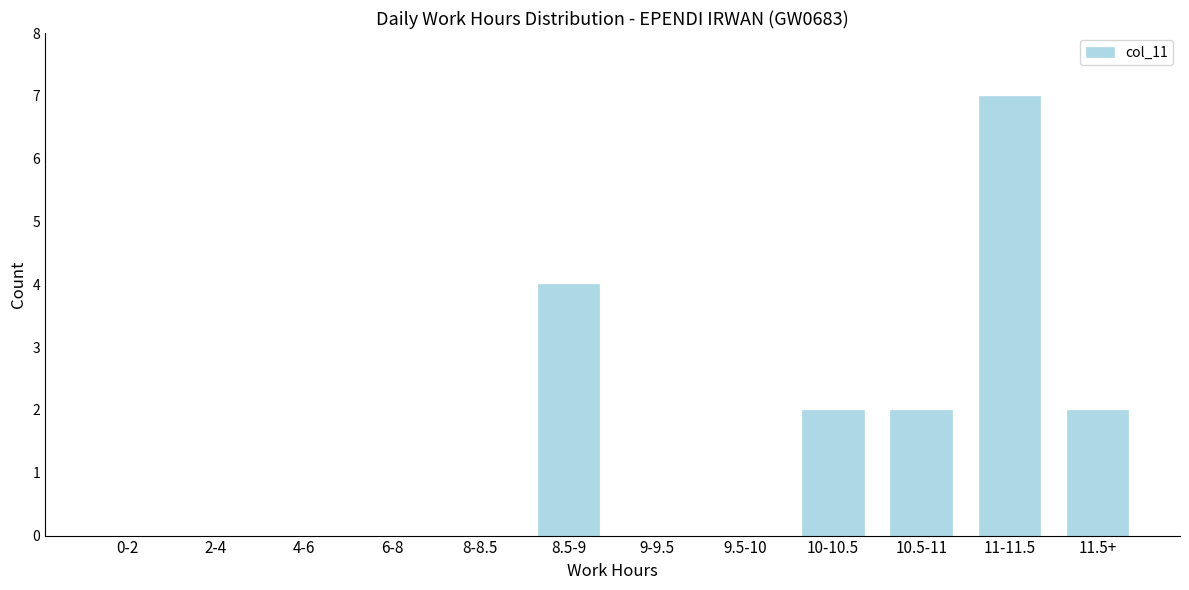

Reading left to right, extract all data points from this chart.

0-2=0	2-4=0	4-6=0	6-8=0	8-8.5=0	8.5-9=4	9-9.5=0	9.5-10=0	10-10.5=2	10.5-11=2	11-11.5=7	11.5+=2